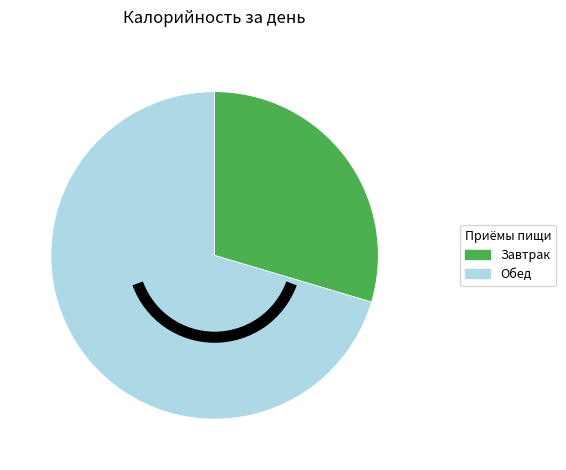

Do Завтрак and Обед together represent more than half of the pie?

Yes